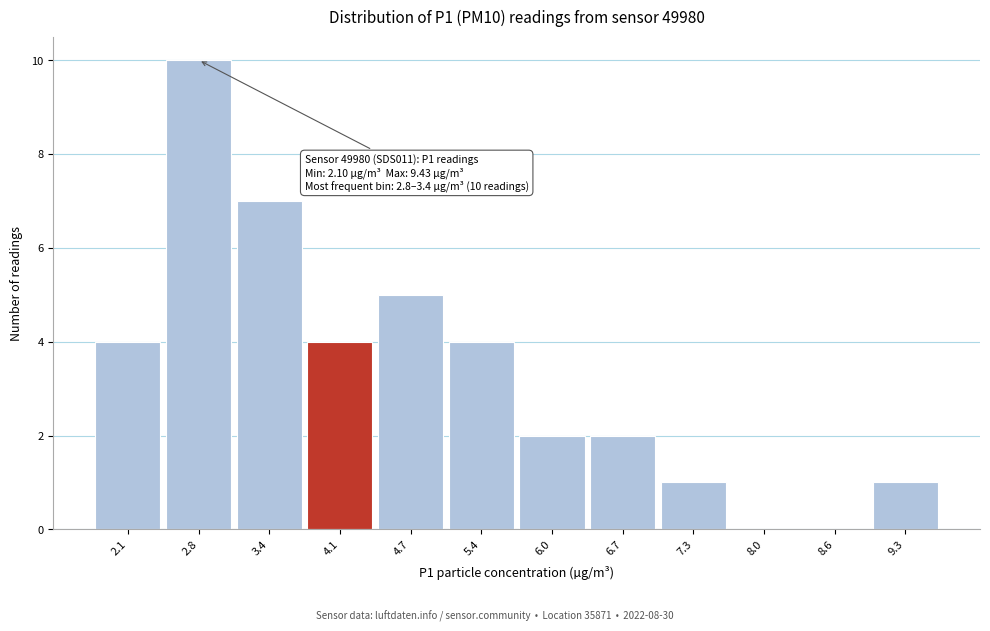

Reading left to right, list all the values displayed in this chart.

2.1=4	2.8=10	3.4=7	4.1=4	4.7=5	5.4=4	6.0=2	6.7=2	7.3=1	8.0=0	8.6=0	9.3=1